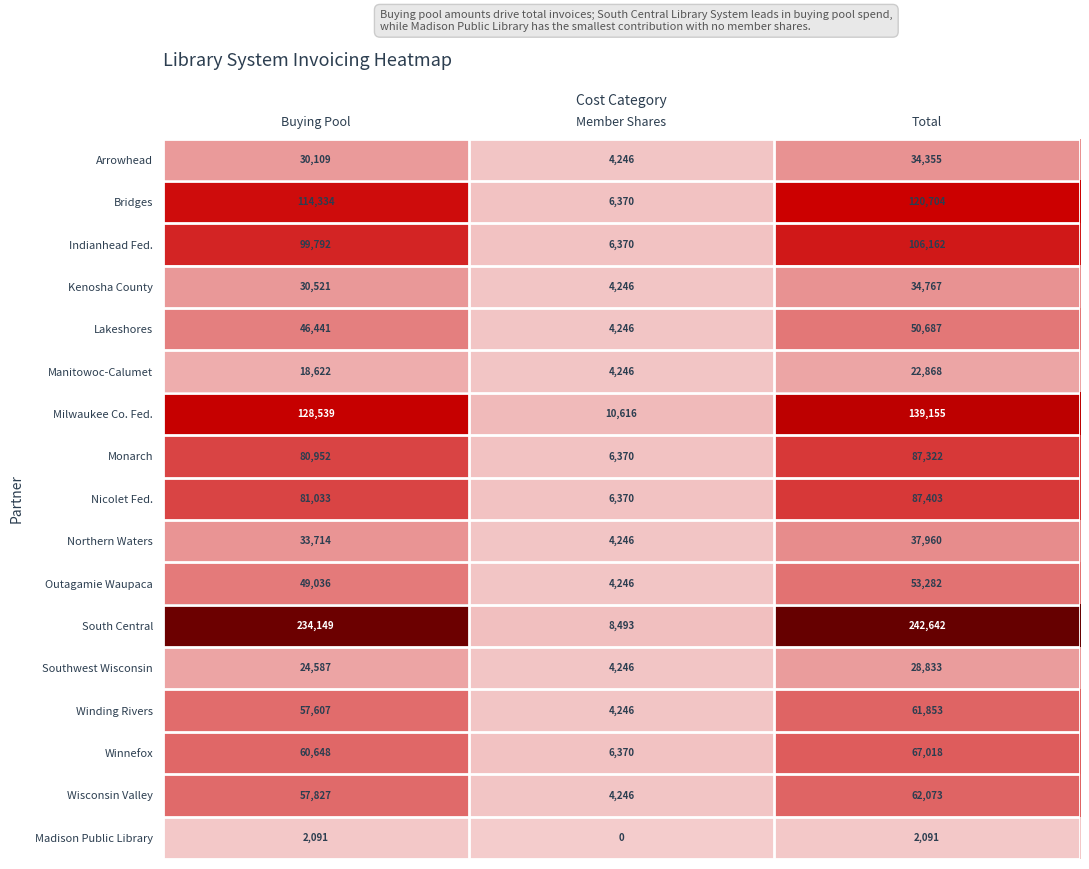

What is the average value of the Indianhead Fed. series?

70775